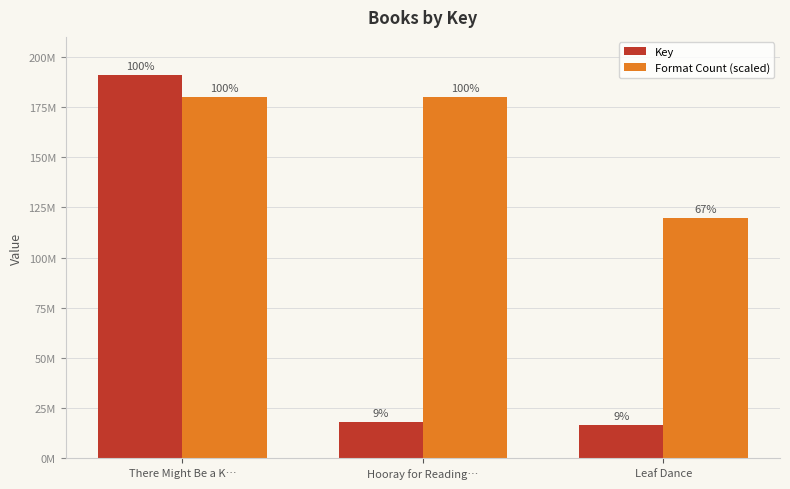

Reading right to left, what are all the values shown in this chart?

Key: 16517991	17900411	190933503
Format Count (scaled): 120000000	180000000	180000000